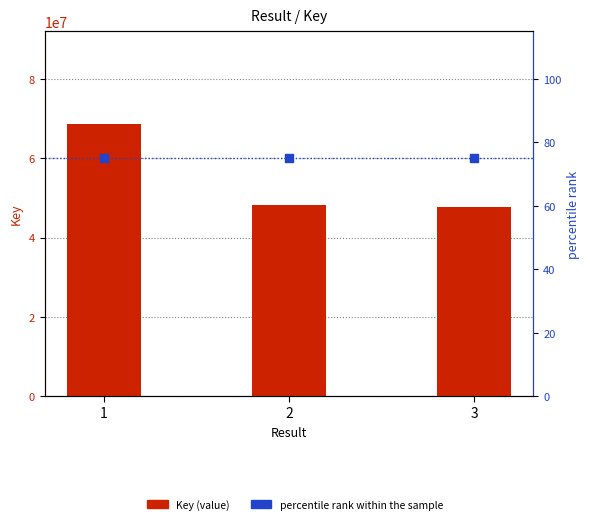

Which series contains the highest Y value?

Key